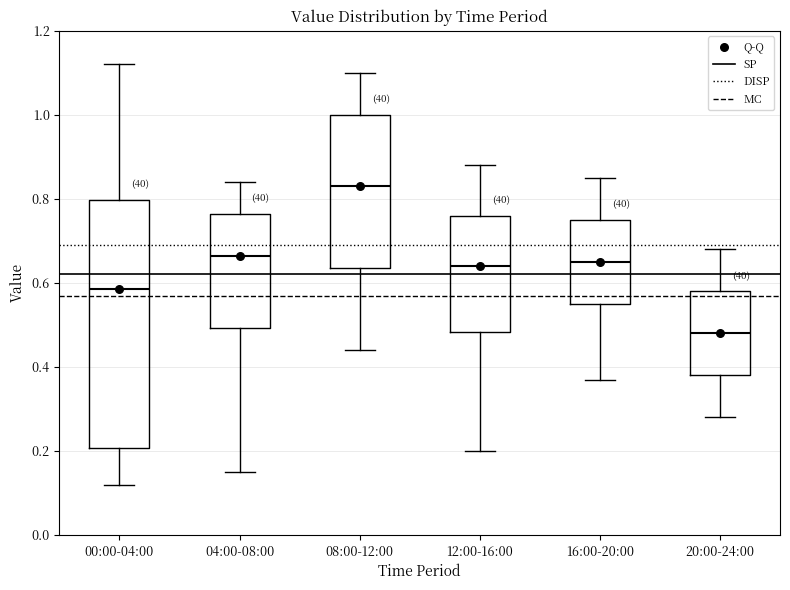

Which box's median line is the highest?

08:00-12:00